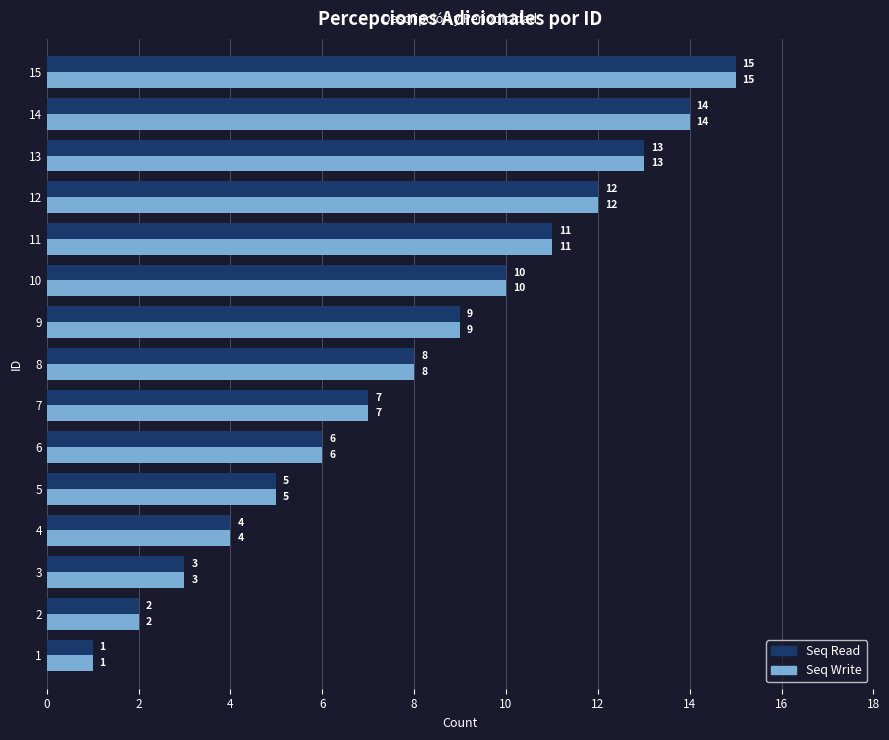

Which category has the highest value across all series?

15